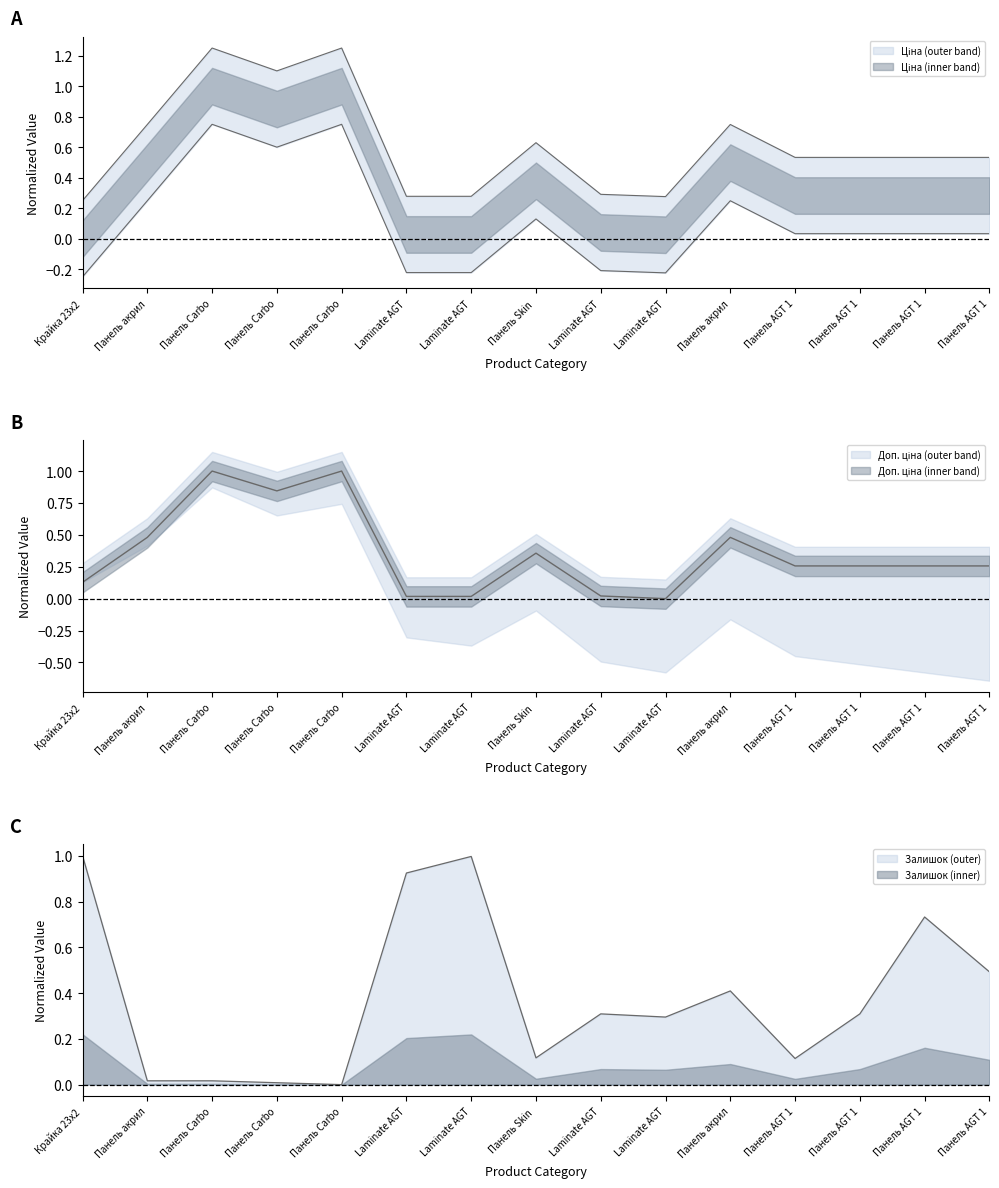

Count the number of categories in the chart.

15